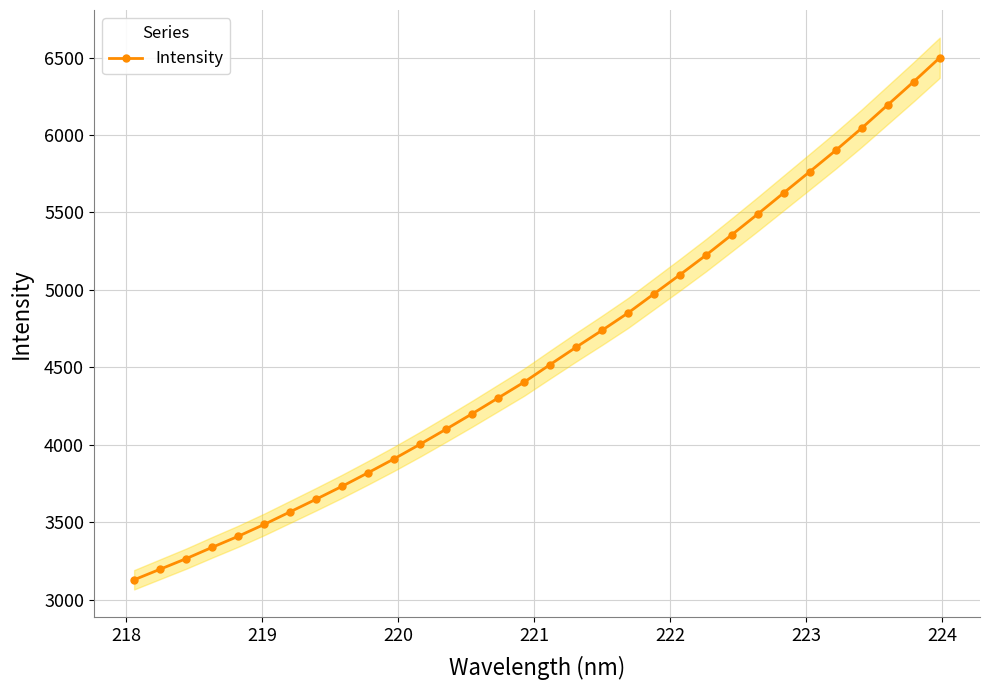

What is the value of the Intensity point at the 7th from the left?

3567.7